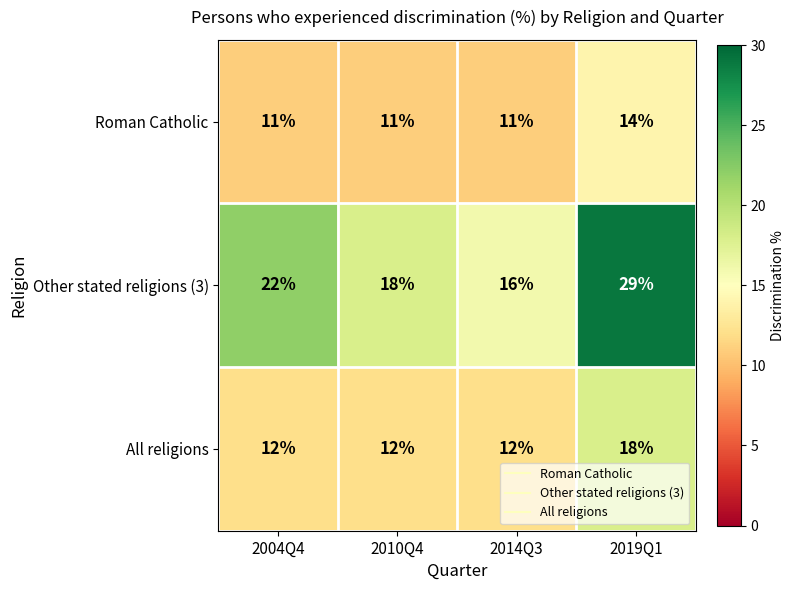

Count the Roman Catholic values in the range 11 to 14.

4